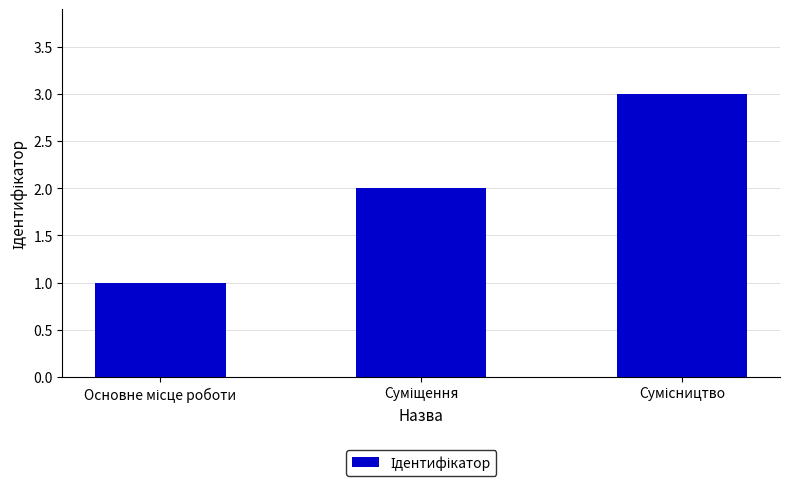

What is the greatest value displayed?

3